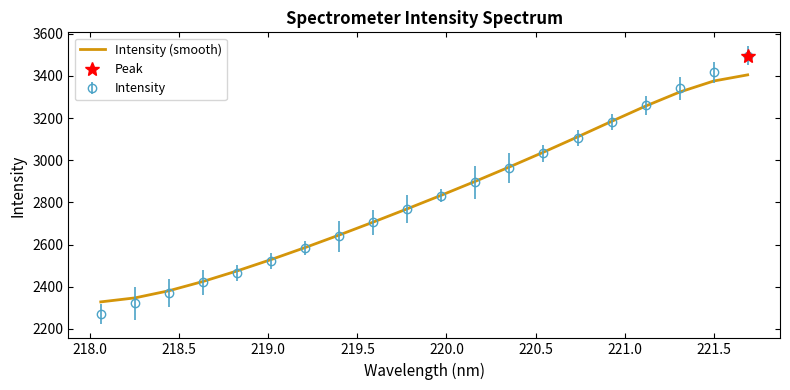

What is the maximum value for Intensity?

3496.6